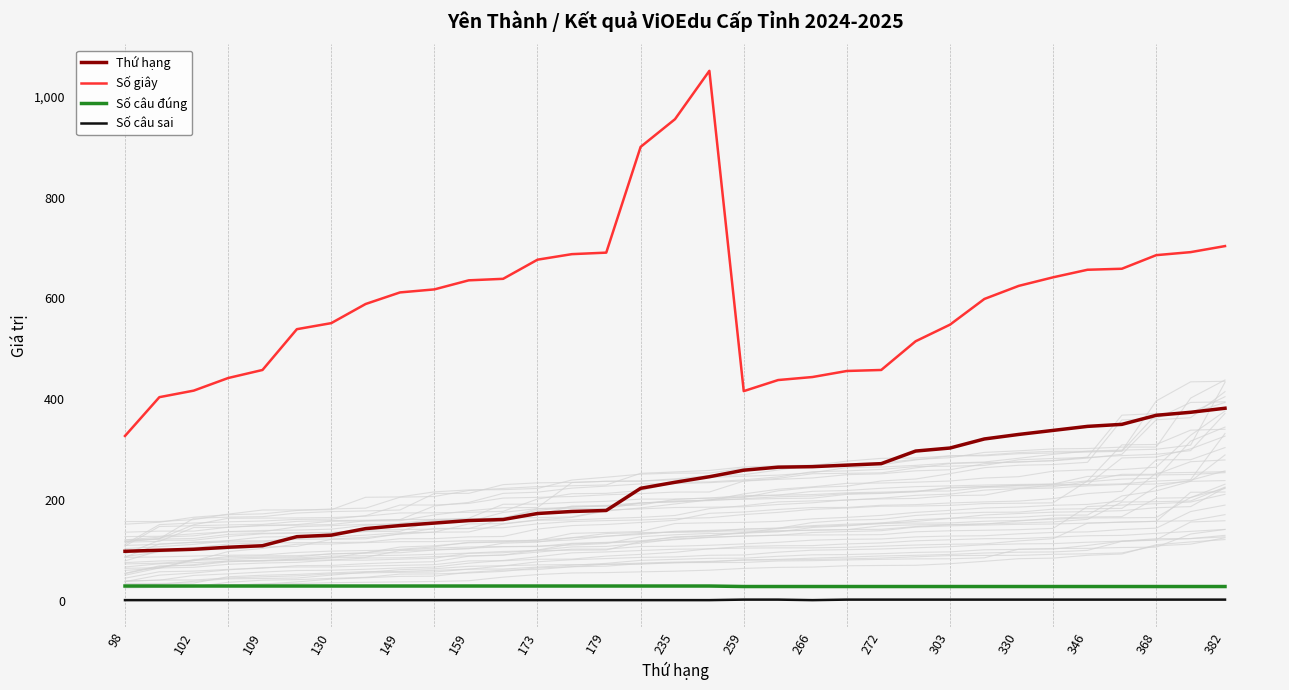

What is the greatest value displayed?

1052